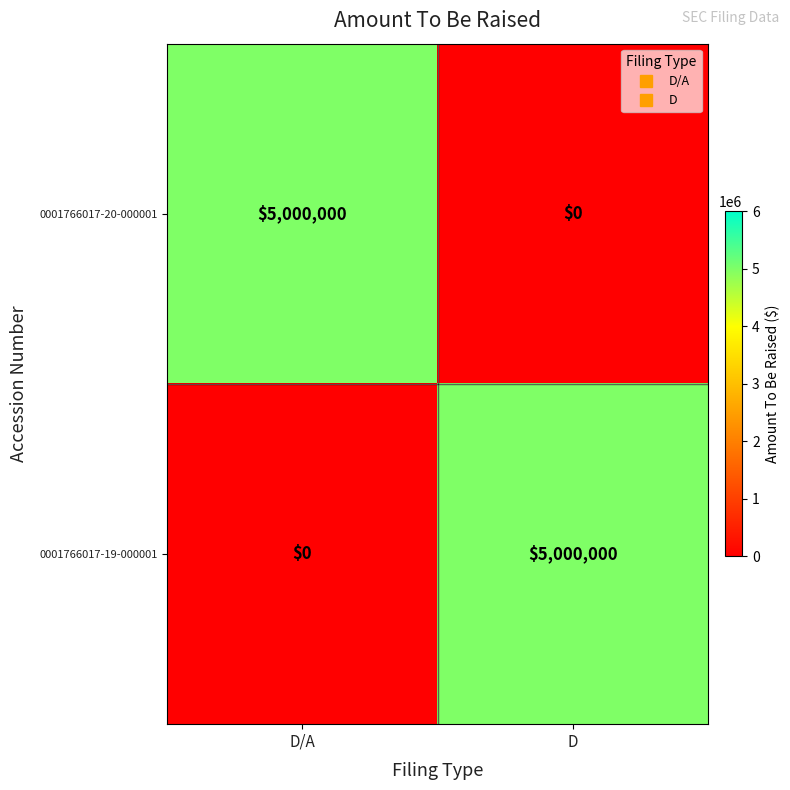

True or false: 0001766017-20-000001 has a value of -2680676 at D.

False